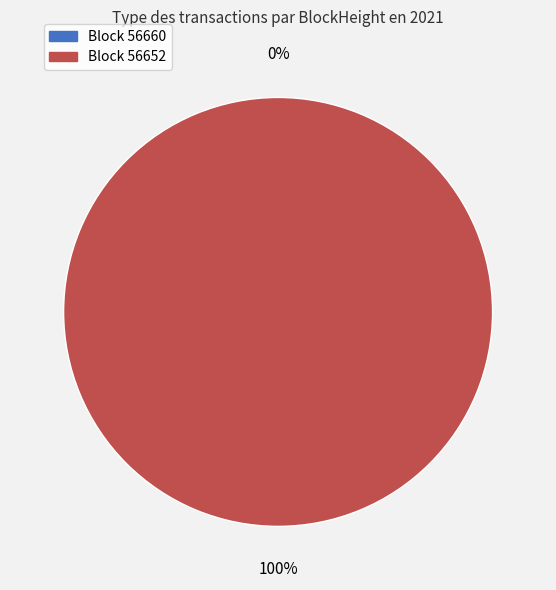

Does 56652 represent more than half of the total?

Yes